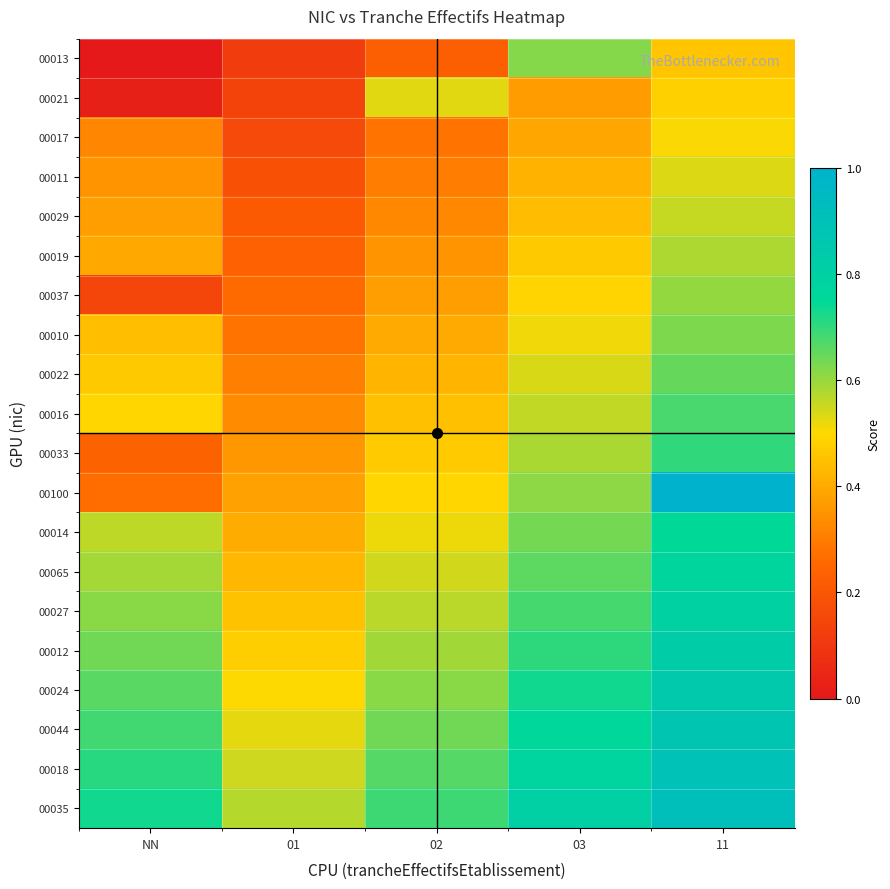

At which category is the sum across all series the highest?

11